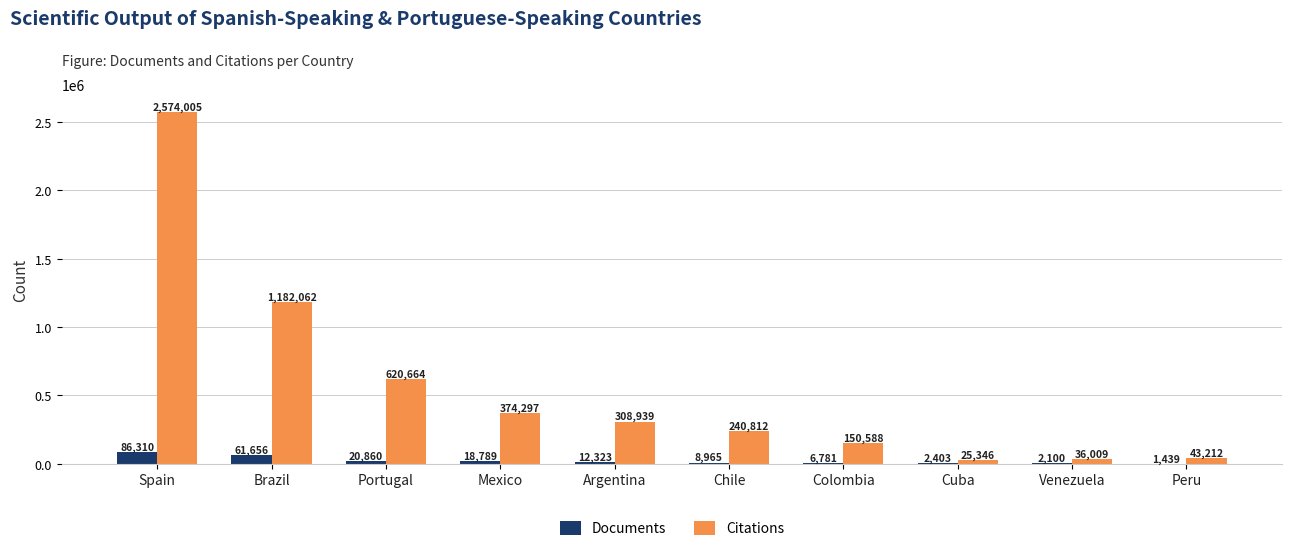

Is it true that Documents equals 2403 at Cuba?

True